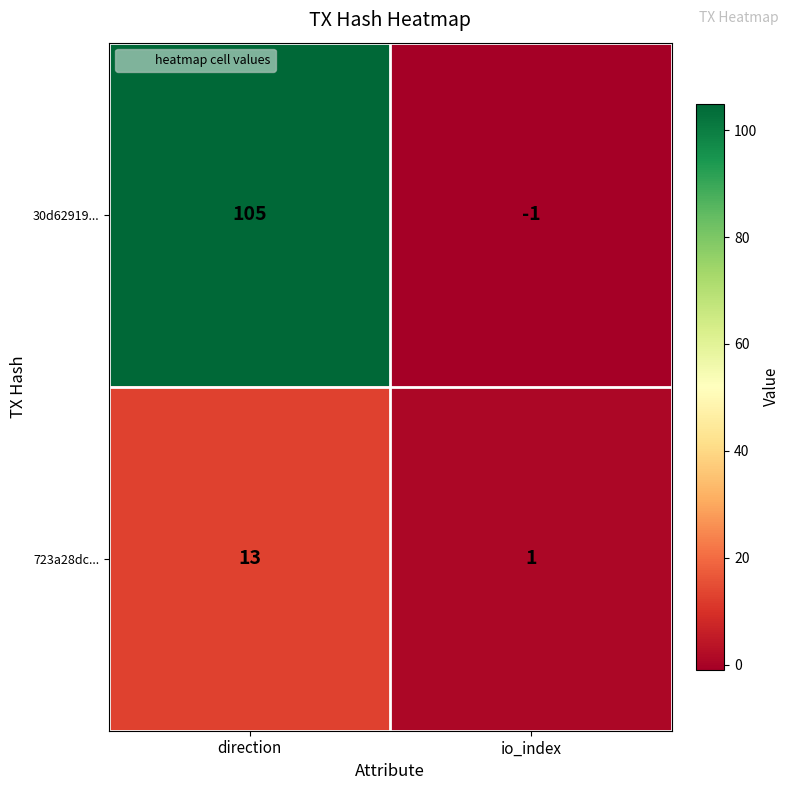

What is the average value of the 723a28dc... series?

7